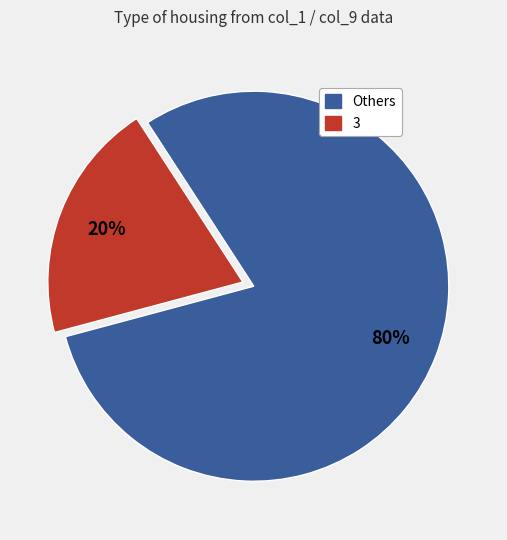

Which slice is the smallest?

3